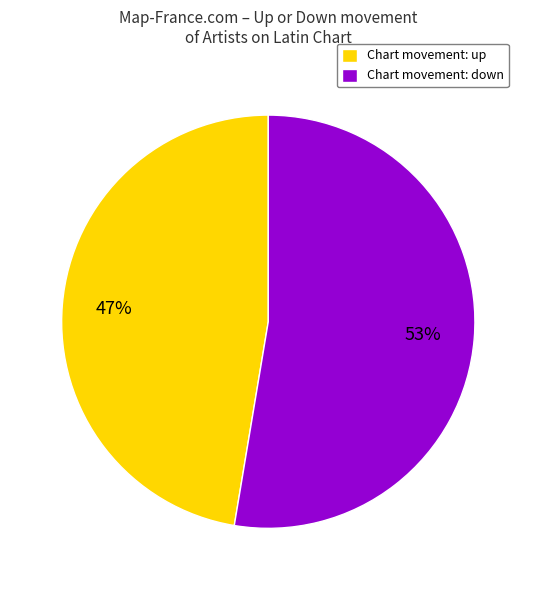

How many segments does this pie chart have?

2